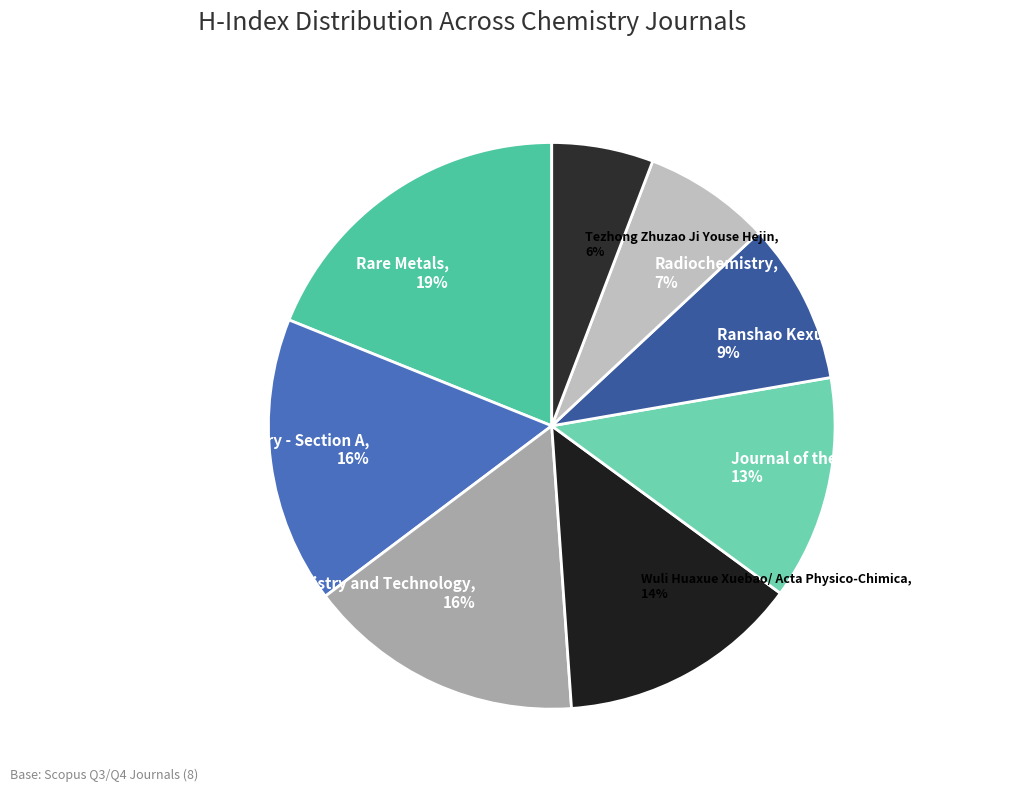

To the nearest percent, what percentage of the pie is Ranshao Kexue Yu Jishu?

9%